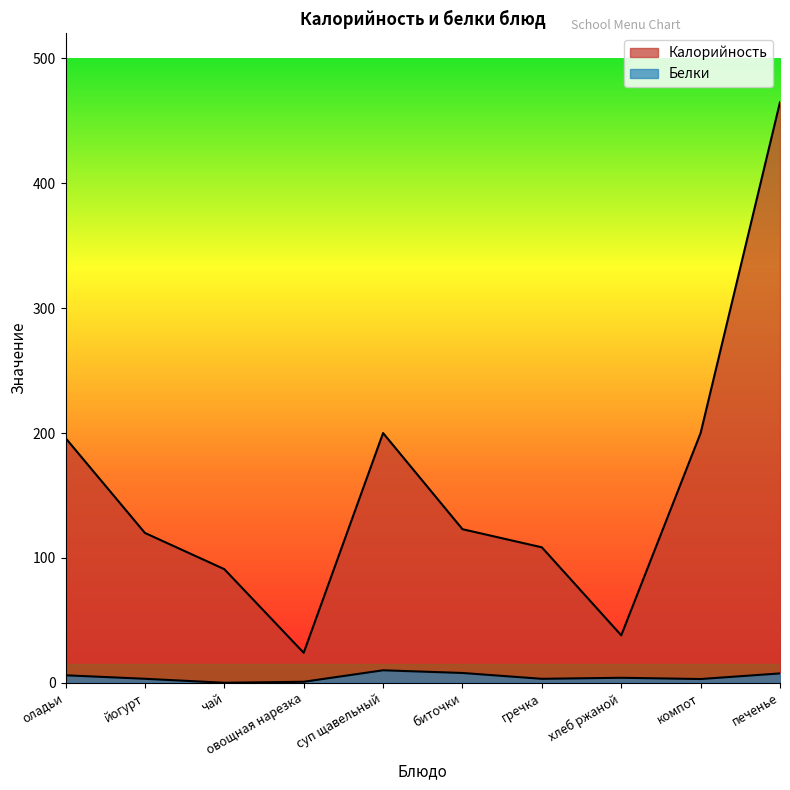

Reading left to right, transcribe all the data shown in this chart.

Калорийность: 196.0	120.0	91.0	24.0	200.0	123.0	108.5	38.0	200.0	465.0
Белки: 6.0	3.2	0.0	0.8	10.0	7.8	3.2	4.0	3.0	7.5